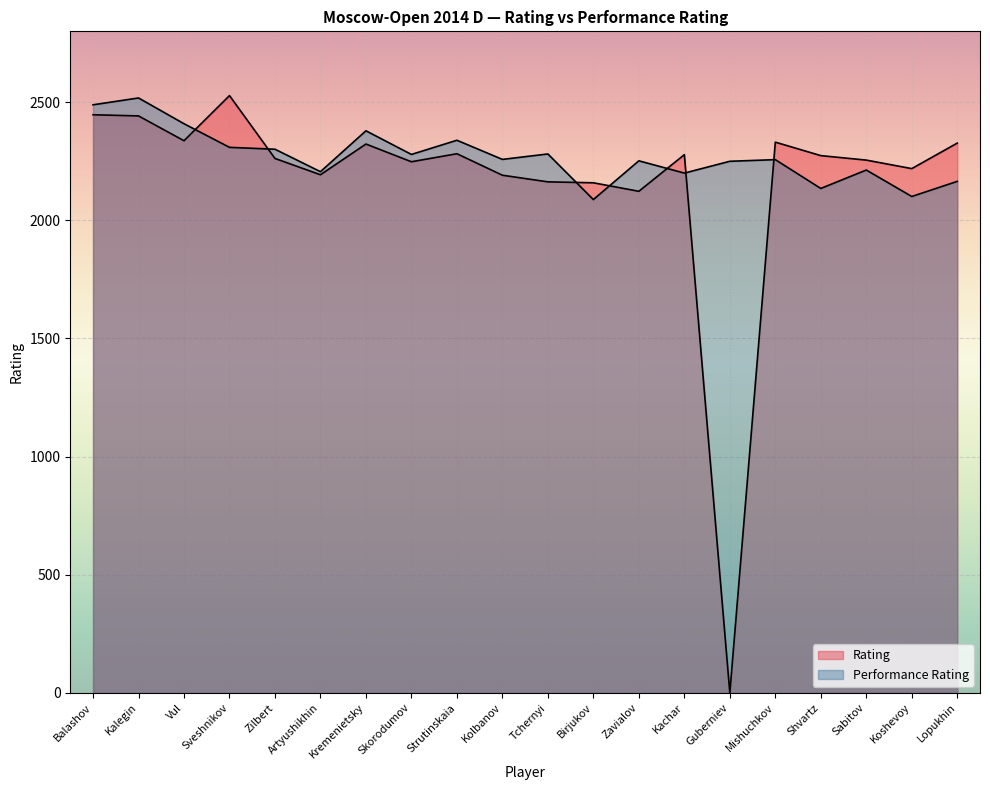

Where does the Performance Rating series first go above 2258?

Balashov